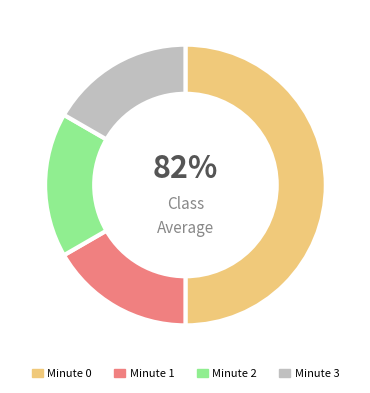

To the nearest percent, what portion does 3 represent?

17%